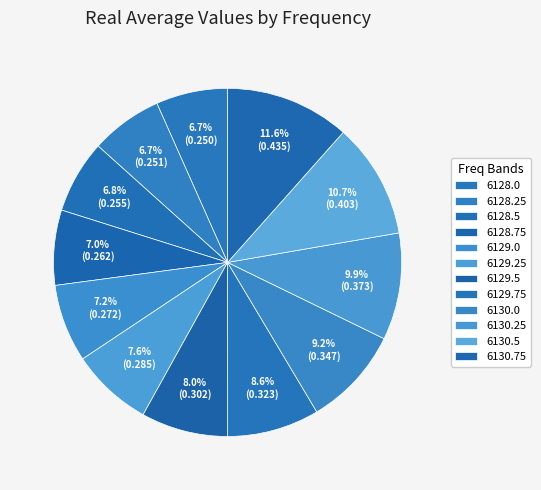

To the nearest percent, what is the difference between the 6129.0 and 6129.5 slice percentages?

1%